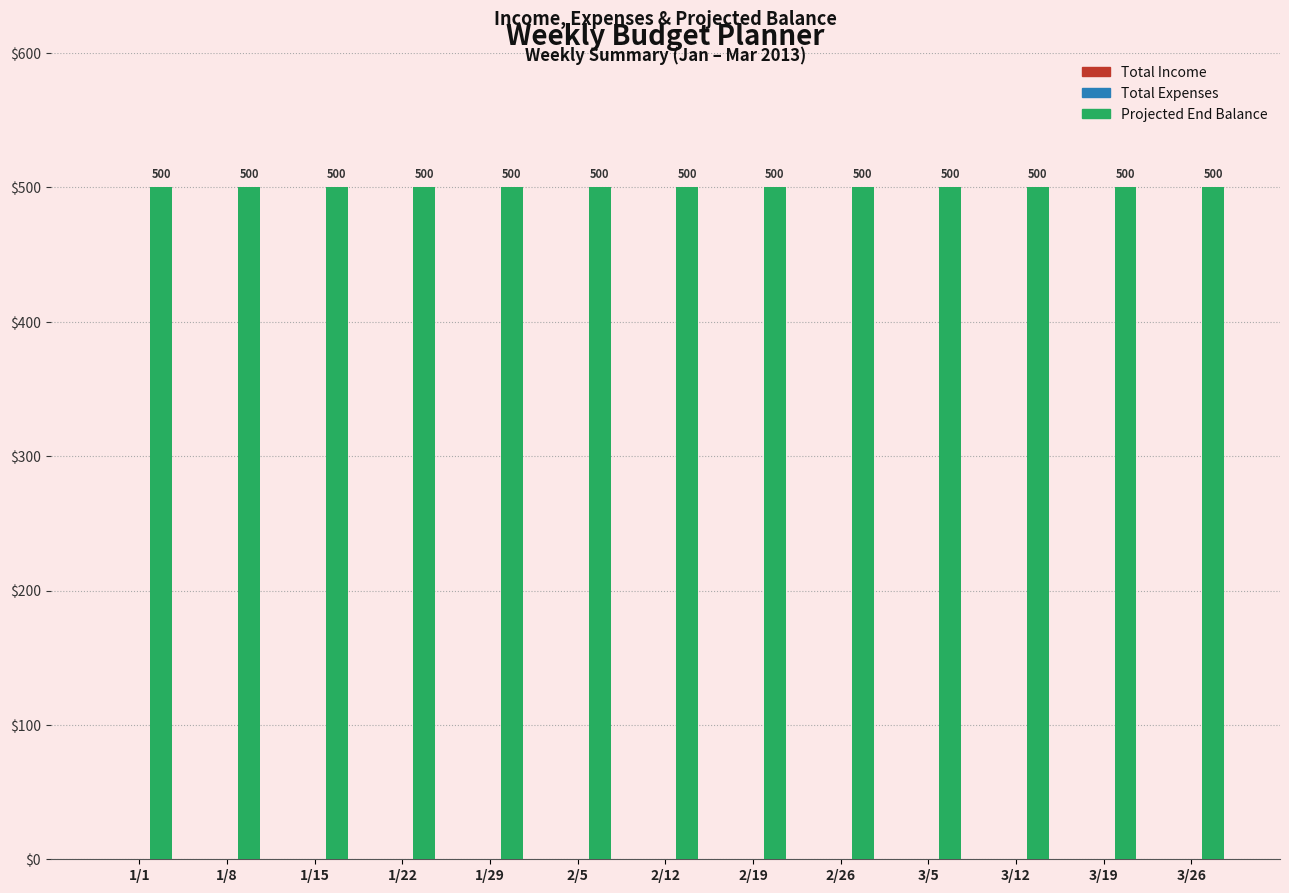

Reading right to left, transcribe all the data shown in this chart.

Total Income: 3/26=0	3/19=0	3/12=0	3/5=0	2/26=0	2/19=0	2/12=0	2/5=0	1/29=0	1/22=0	1/15=0	1/8=0	1/1=0
Total Expenses: 3/26=0	3/19=0	3/12=0	3/5=0	2/26=0	2/19=0	2/12=0	2/5=0	1/29=0	1/22=0	1/15=0	1/8=0	1/1=0
Projected End Balance: 3/26=500	3/19=500	3/12=500	3/5=500	2/26=500	2/19=500	2/12=500	2/5=500	1/29=500	1/22=500	1/15=500	1/8=500	1/1=500